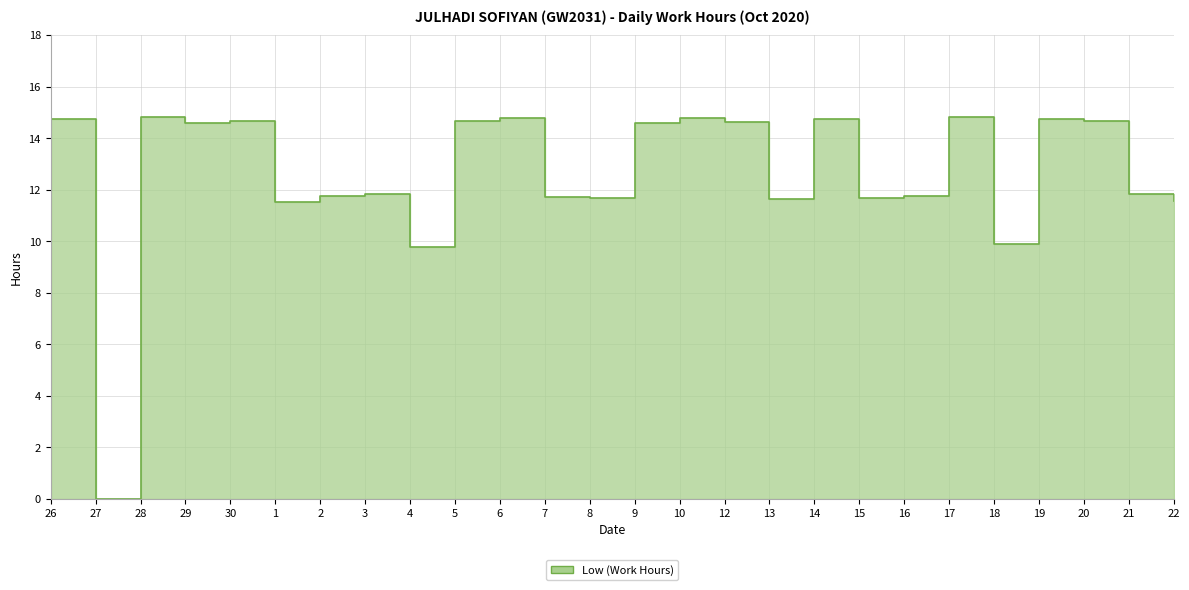

What is the value of the 15th point from the left?

14.8